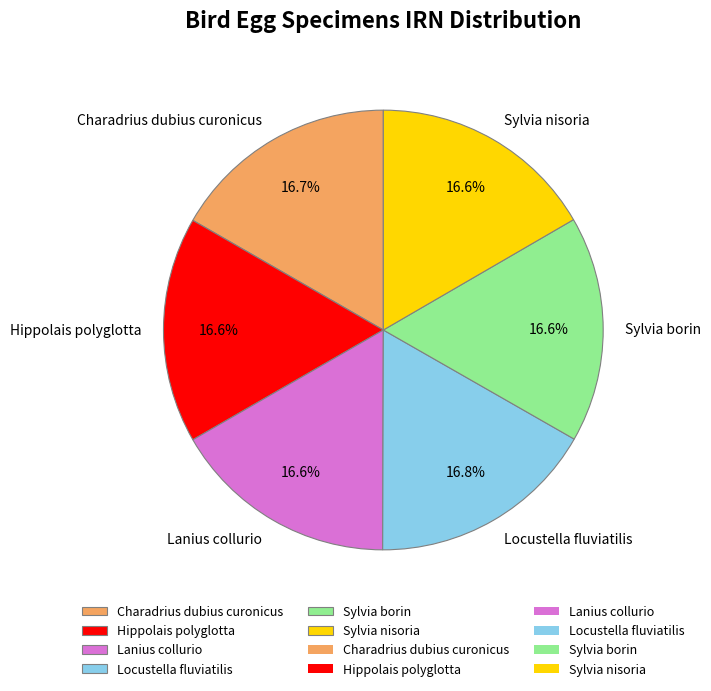

How many slices are in this pie chart?

6